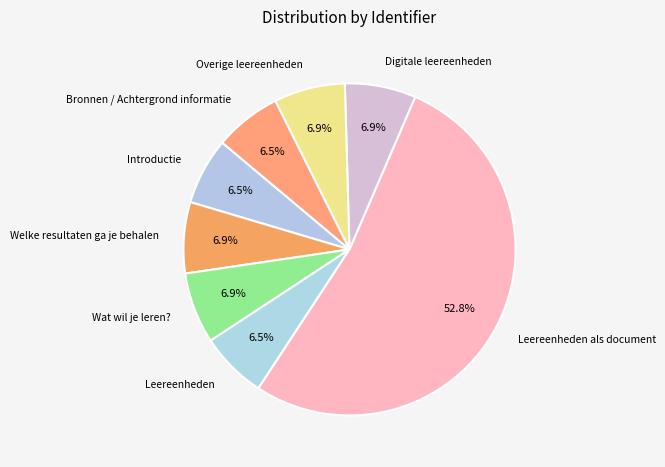

Do Leereenheden and Digitale leereenheden together represent more than half of the pie?

No